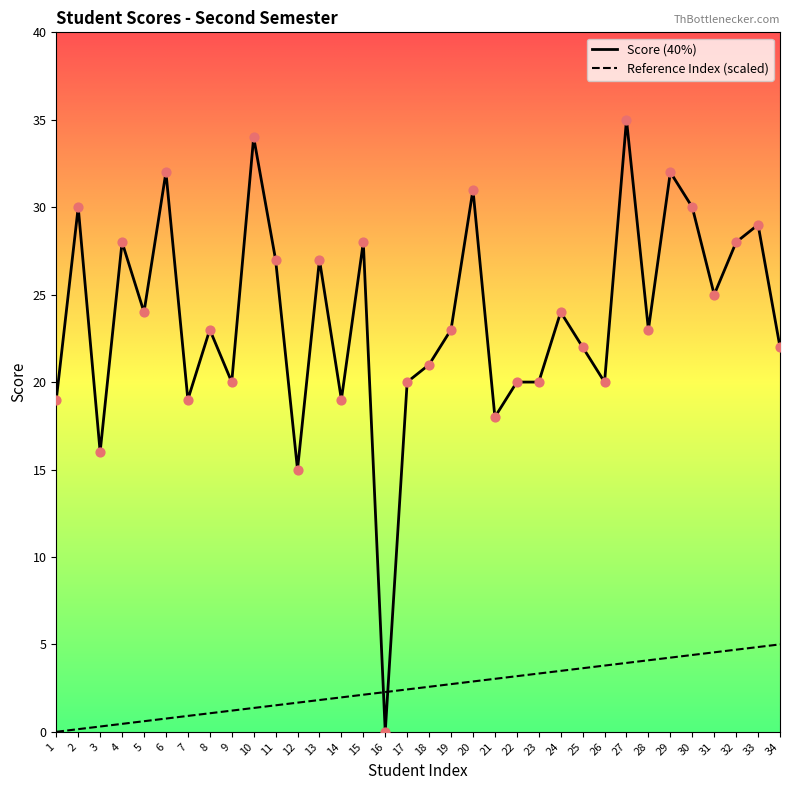

Is the value of Score (40%) at 14 greater than the value of Reference Index (scaled) at 34?

Yes